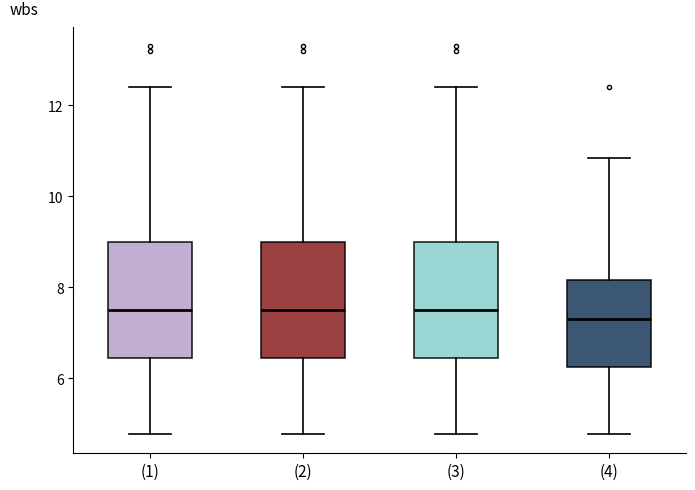

Reading left to right, transcribe this box plot: for each box, give where its median line is, the range the box spans, and where its two whiskers end, as read against the y-axis. The values are not printed on the chart, so give them approximately, as read against the axis.

(1): median 7.6, box 6.4 to 9.0, whiskers 4.8 to 12.4
(2): median 7.6, box 6.4 to 9.0, whiskers 4.8 to 12.4
(3): median 7.6, box 6.4 to 9.0, whiskers 4.8 to 12.4
(4): median 7.4, box 6.2 to 8.2, whiskers 4.8 to 10.8